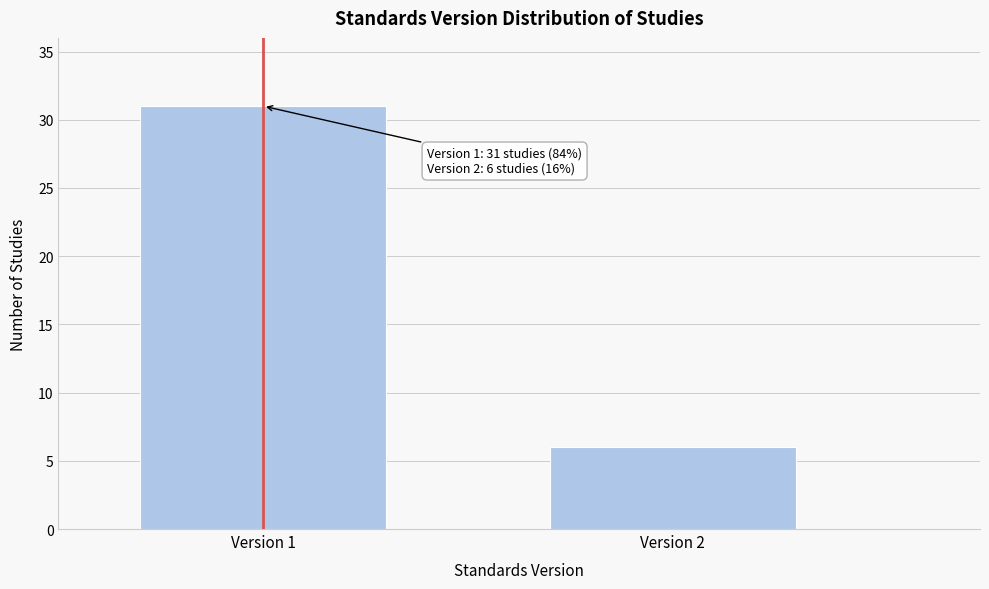

Reading left to right, transcribe all the data shown in this chart.

31	6